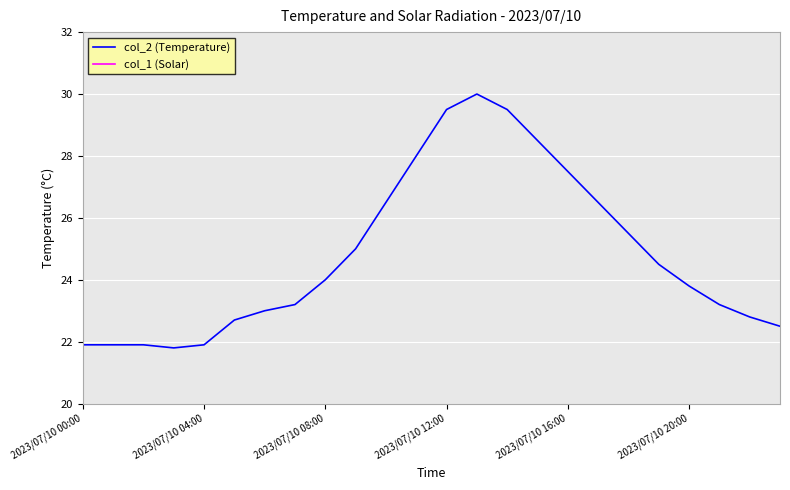

The value of col_1 (Solar) at 11 is 0.0. True or false?

True